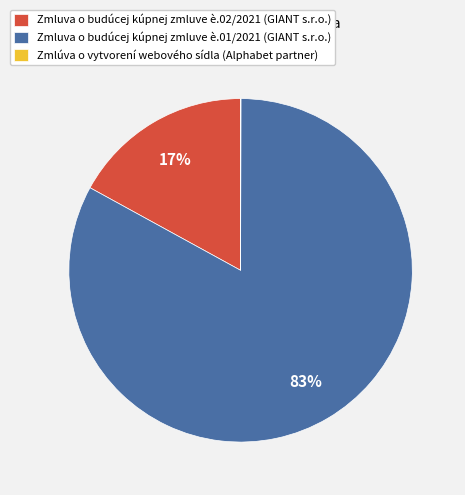

Do Zmluva o budúcej kúpnej zmluve è.01/2021 (GIANT s.r.o.) and Zmluva o budúcej kúpnej zmluve è.02/2021 (GIANT s.r.o.) together represent more than half of the pie?

Yes